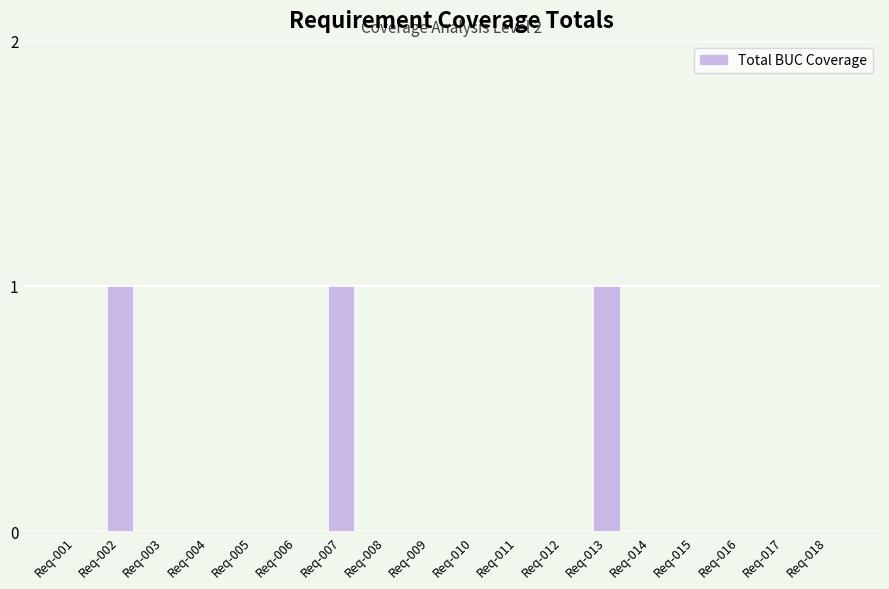

Does the chart contain stacked bars?

No